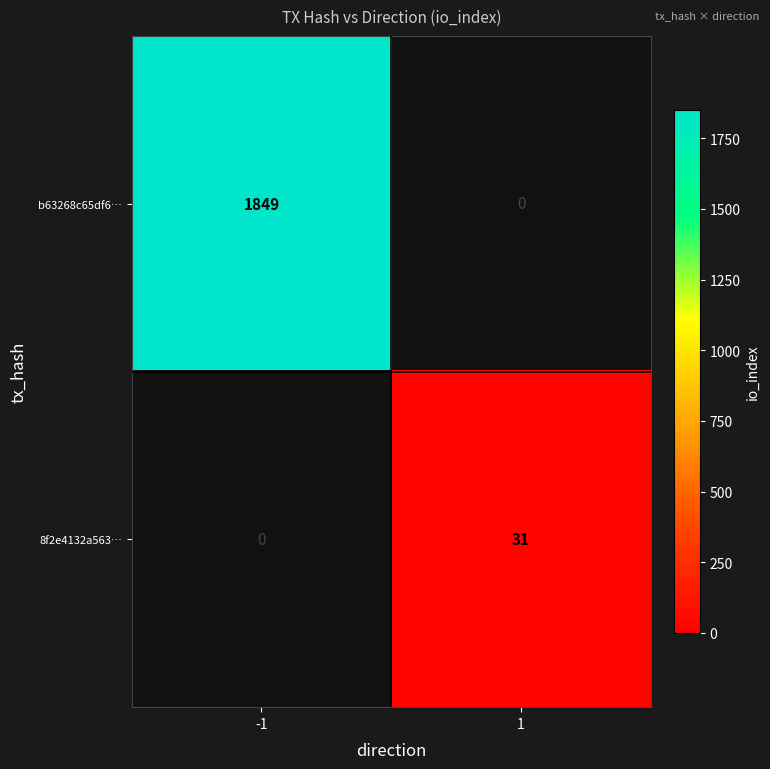

The value of 8f2e4132a563… at 1 is 54. True or false?

False